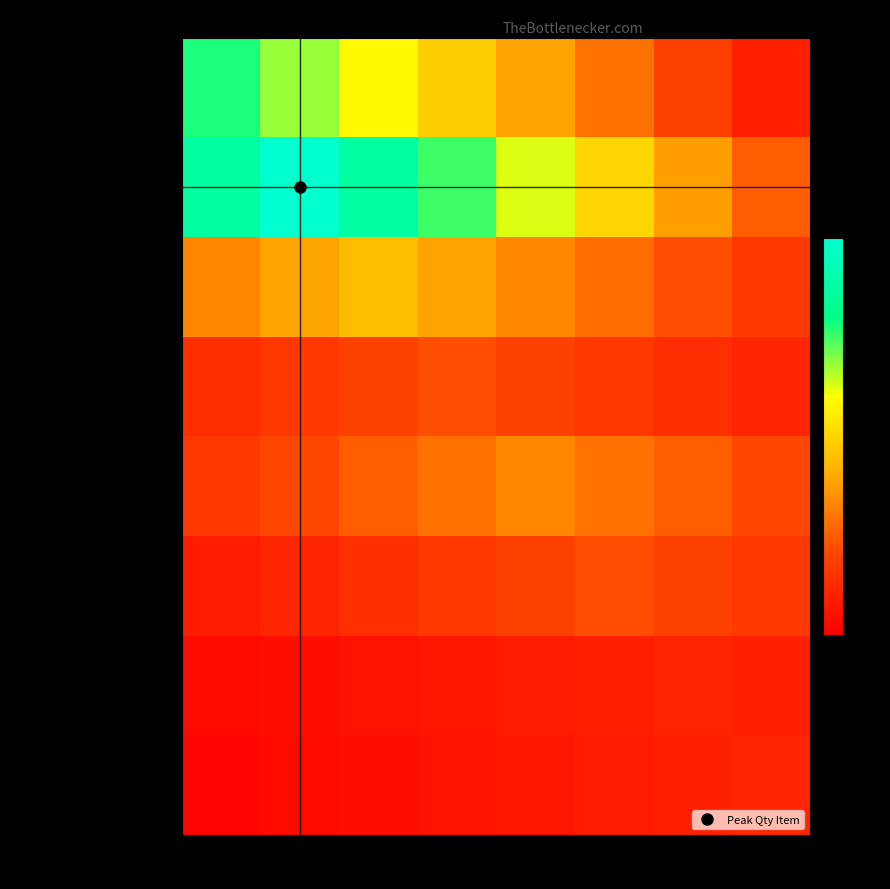

Reading left to right, what are all the values shown in this chart?

M. S seamless pipe 25m…: 1=7.0	2=6.1	3=5.2	4=4.4	5=3.5	6=2.6	7=1.8	8=0.9
M.S ELBOW ONE INCH SOC…: 1=7.9	2=9.0	3=7.9	4=6.8	5=5.6	6=4.5	7=3.4	8=2.2
BALL VALVE SS 304 CF8 …: 1=3.0	2=3.5	3=4.0	4=3.5	5=3.0	6=2.5	7=2.0	8=1.5
PRESSURE GAUGE MMWC-0T…: 1=1.2	2=1.5	3=1.8	4=2.0	5=1.8	6=1.5	7=1.2	8=1.0
PRV 0.5 PSI FOR LOW PR…: 1=1.5	2=1.9	3=2.2	4=2.6	5=3.0	6=2.6	7=2.2	8=1.9
1/2" X3/8" PIPE 1/2" H…: 1=0.8	2=1.0	3=1.2	4=1.5	5=1.8	6=2.0	7=1.8	8=1.5
SOCKET AND SPOT: 1=0.2	2=0.4	3=0.5	4=0.6	5=0.8	6=0.9	7=1.0	8=0.9
INSTALLATION AND TESTI…: 1=0.1	2=0.2	3=0.4	4=0.5	5=0.6	6=0.8	7=0.9	8=1.0